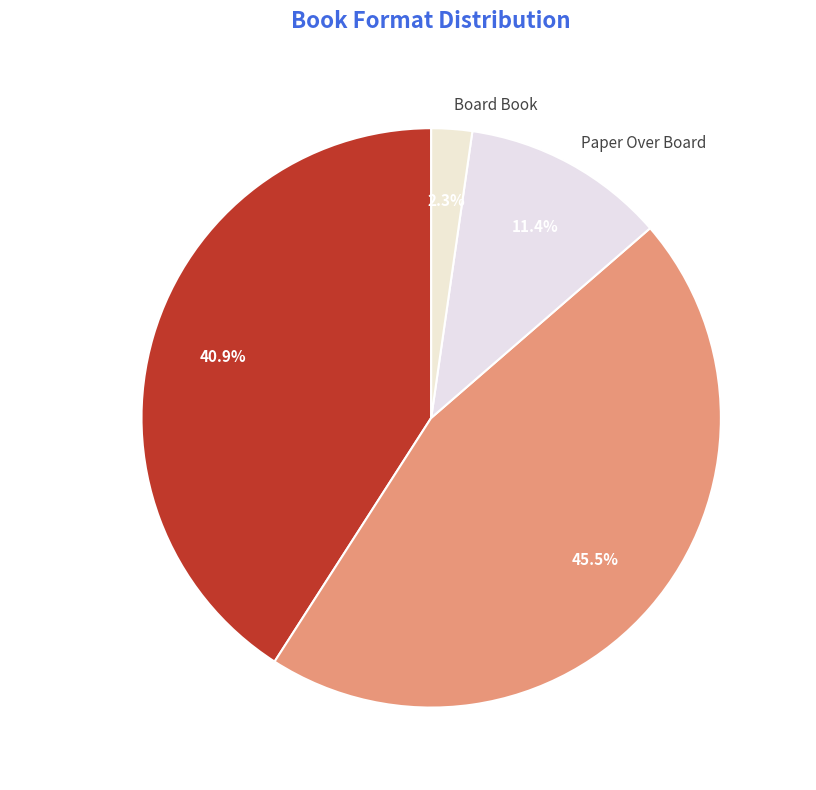

How much of the chart is everything except Paper Over Board?

88.6%